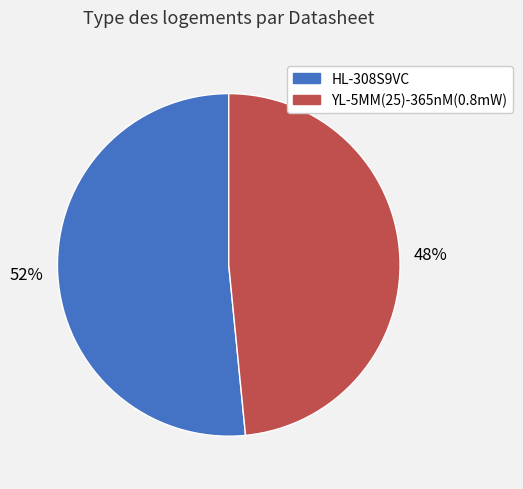

What is the ratio of the value at HL-308S9VC to the value at YL-5MM(25)-365nM(0.8mW)?

1.1